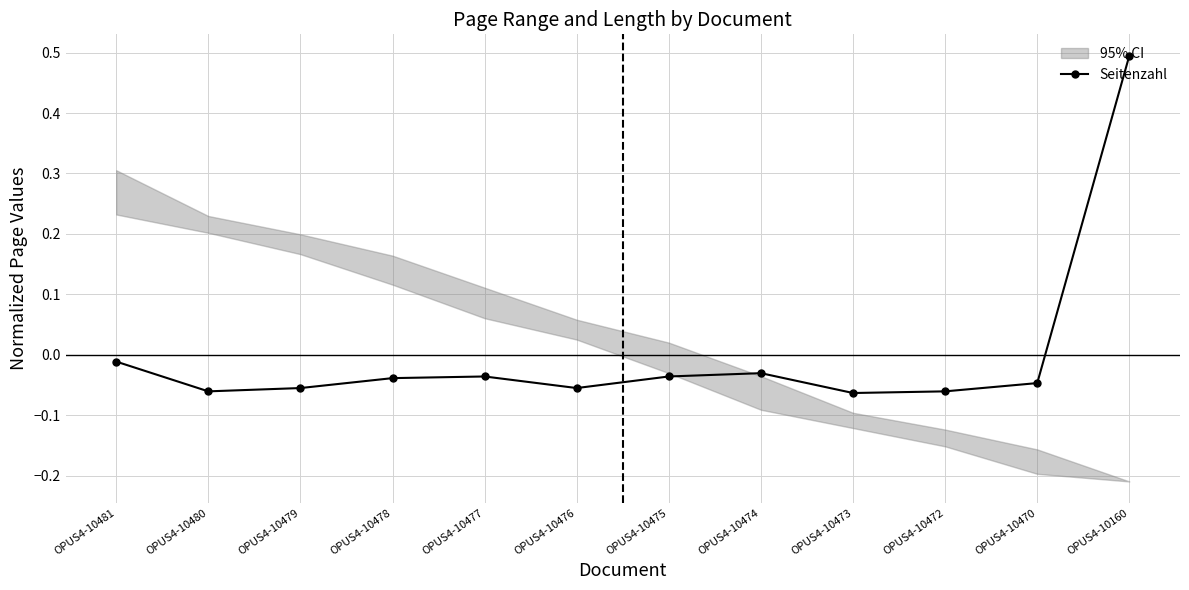

Reading right to left, list all the values displayed in this chart.

OPUS4-10160=0.5	OPUS4-10470=-0.0	OPUS4-10472=-0.1	OPUS4-10473=-0.1	OPUS4-10474=-0.0	OPUS4-10475=-0.0	OPUS4-10476=-0.1	OPUS4-10477=-0.0	OPUS4-10478=-0.0	OPUS4-10479=-0.1	OPUS4-10480=-0.1	OPUS4-10481=-0.0